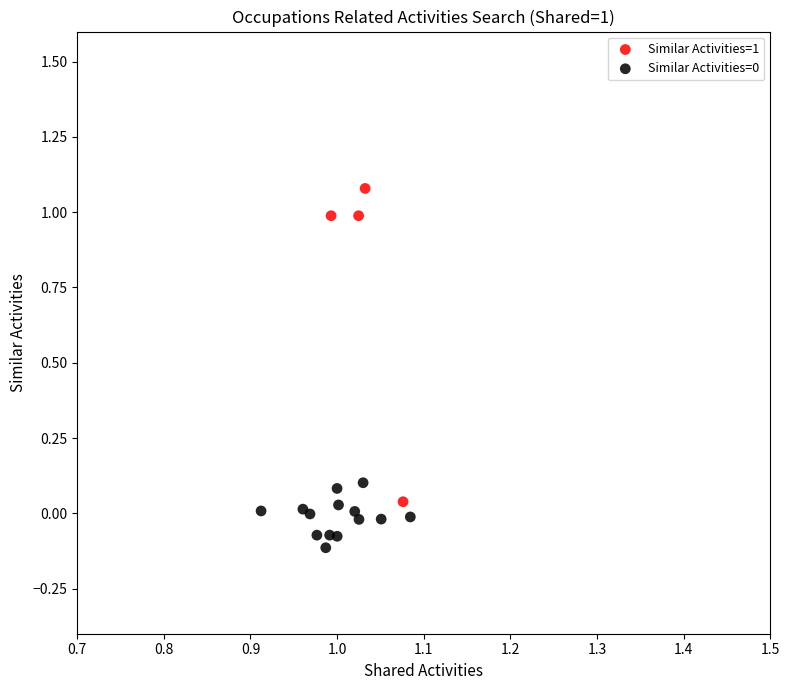

Which series has the largest Y range (max minus min)?

Similar Activities=1